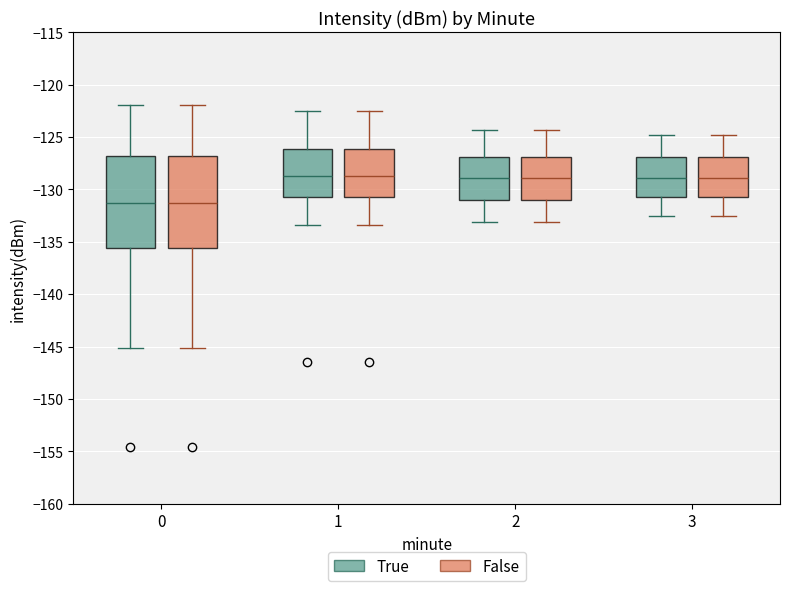

Reading left to right, read every box against the y-axis: the position of its median line, the range the box covers, and the ends of its whiskers. The values are not printed on the chart, so give them approximately, as read against the axis.

0 (True): median -131.0, box -135.5 to -127.0, whiskers -145.0 to -122.0
0 (False): median -131.0, box -135.5 to -127.0, whiskers -145.0 to -122.0
1 (True): median -128.5, box -130.5 to -126.0, whiskers -133.5 to -122.5
1 (False): median -128.5, box -130.5 to -126.0, whiskers -133.5 to -122.5
2 (True): median -129.0, box -131.0 to -127.0, whiskers -133.0 to -124.5
2 (False): median -129.0, box -131.0 to -127.0, whiskers -133.0 to -124.5
3 (True): median -129.0, box -130.5 to -127.0, whiskers -132.5 to -125.0
3 (False): median -129.0, box -130.5 to -127.0, whiskers -132.5 to -125.0